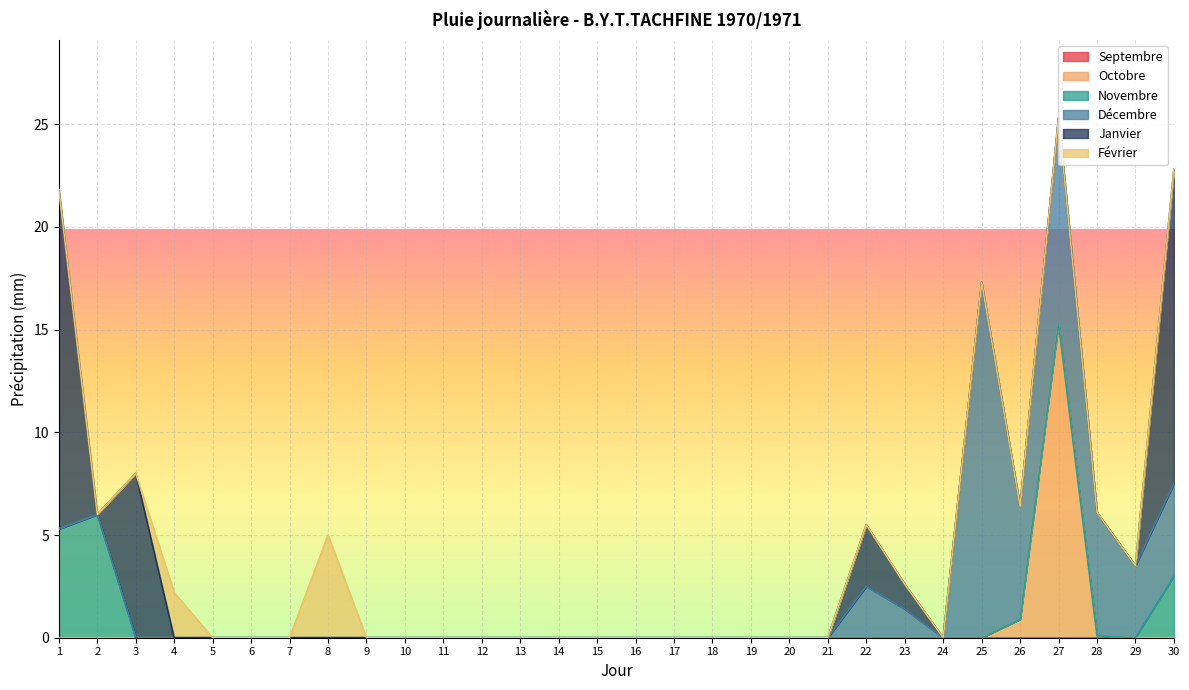

The Novembre series shows 0.0 at 15. True or false?

True